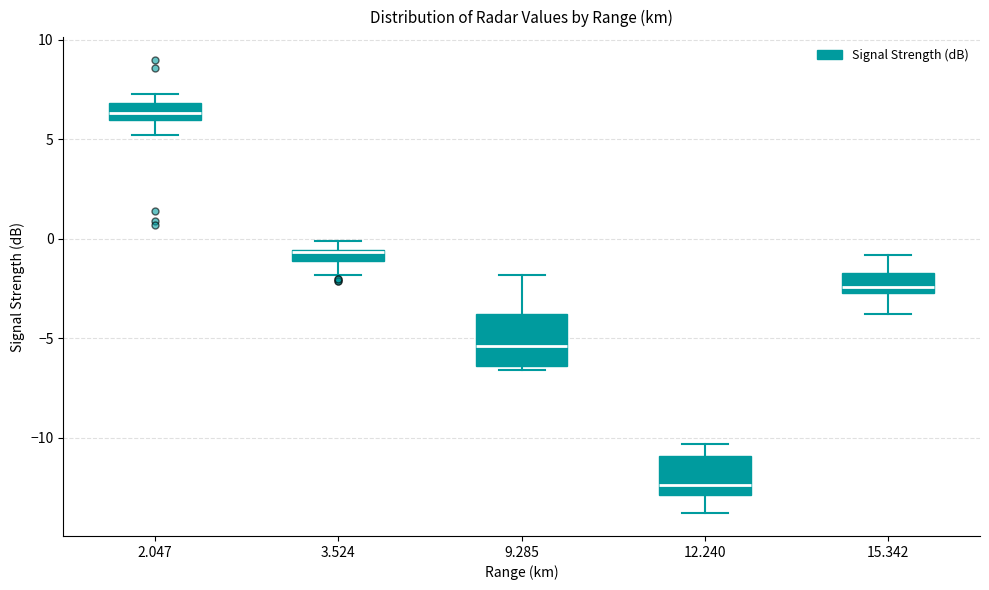

Where is the upper edge of the box at x = 15.342 on the y-axis? The values are not printed on the chart, so give them approximately, as read against the axis.

-1.5